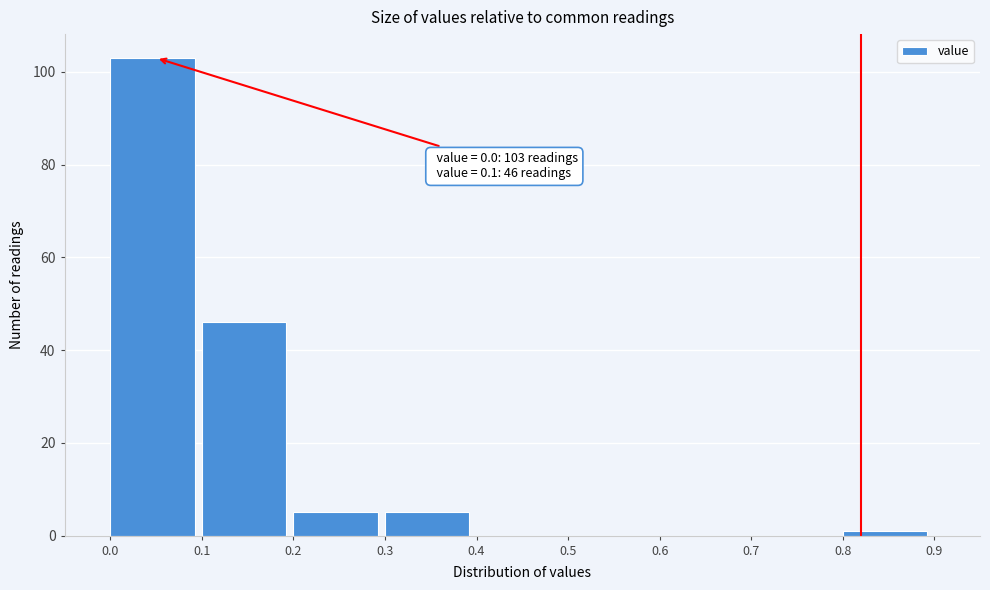

Over which range of the x-axis is the bar tallest?

0.0 to 0.1